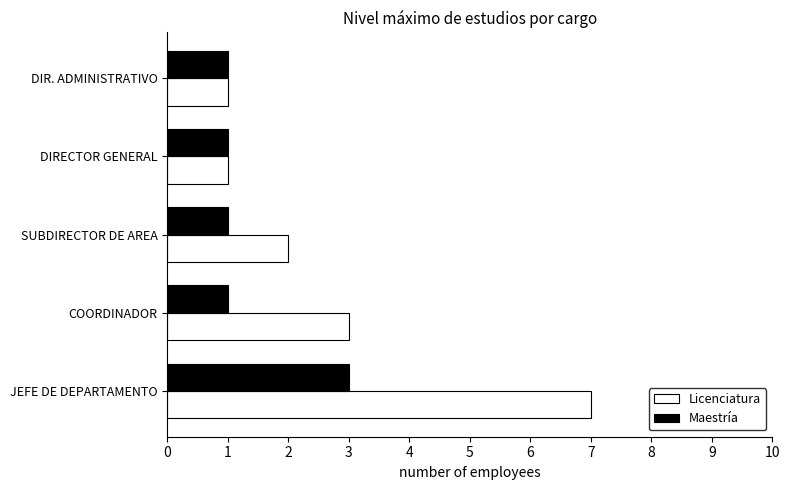

At COORDINADOR, list the series in order from largest to smallest.

Licenciatura, Maestría